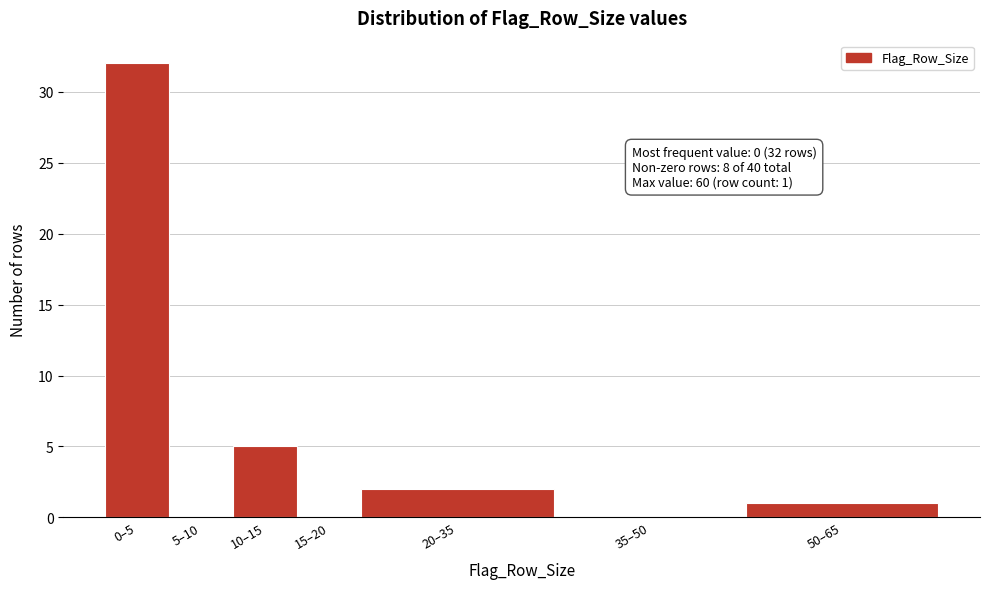

Reading left to right, list all the values displayed in this chart.

0–5=32	5–10=0	10–15=5	15–20=0	20–35=2	35–50=0	50–65=1